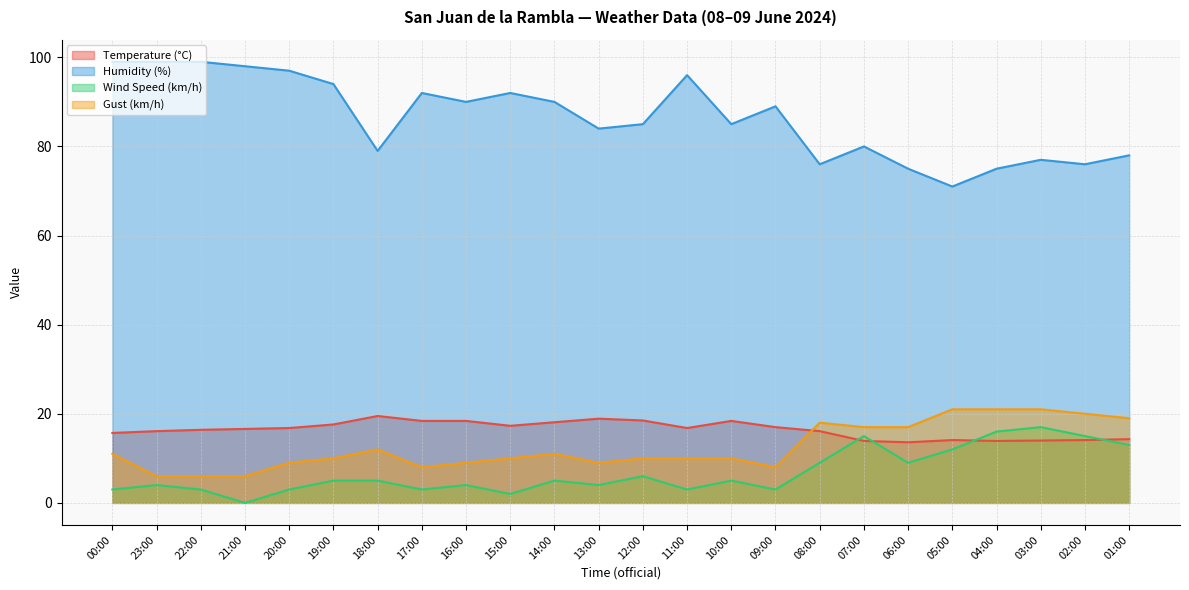

What is the sum of all Wind Speed (km/h) values?

164.0